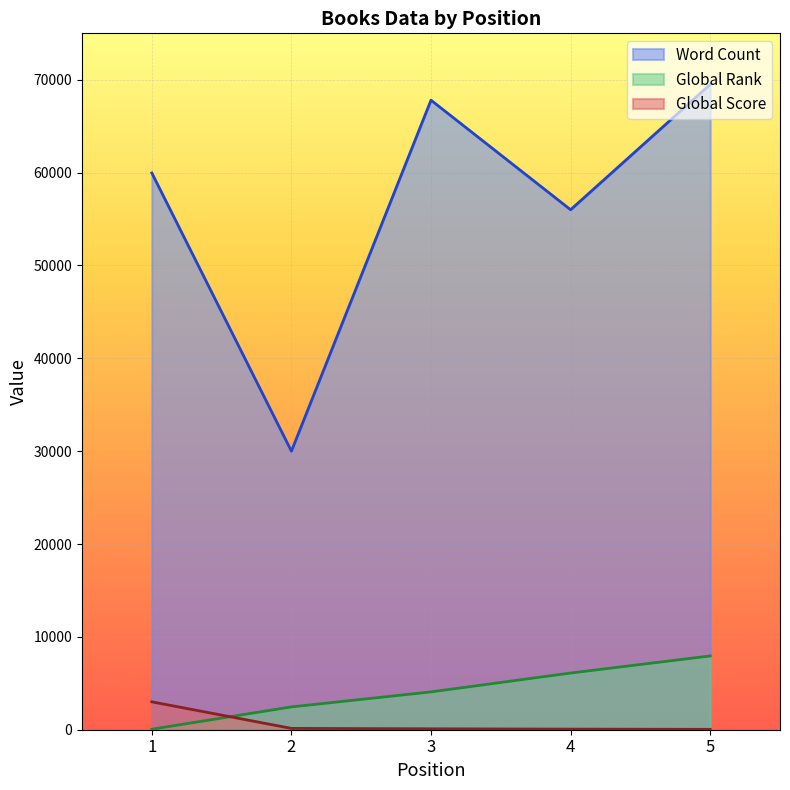

Which category has the lowest value across all series?

5